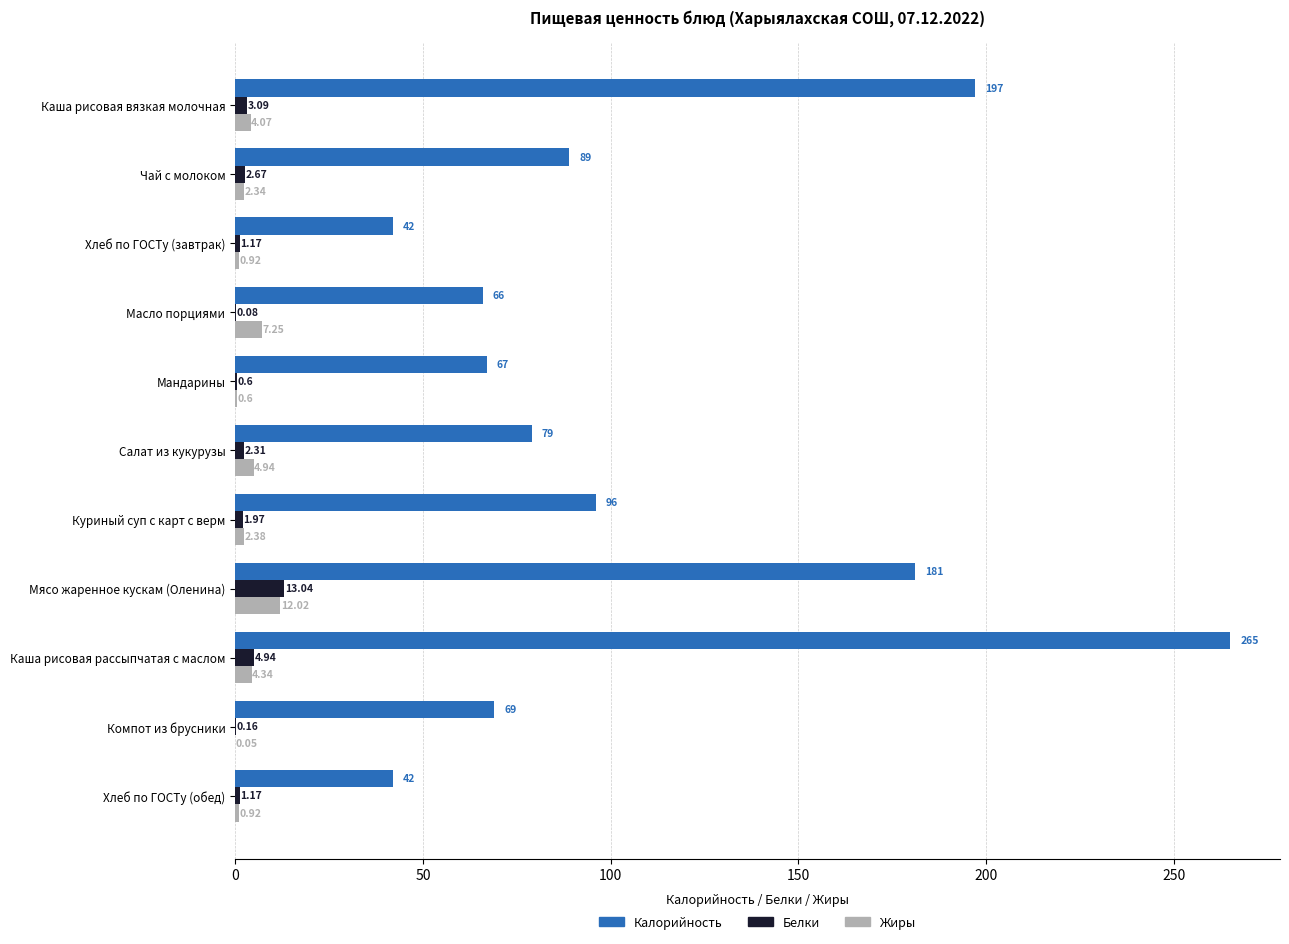

Between Хлеб по ГОСТу (завтрак) and Компот из брусники, which series saw the biggest shift?

Калорийность